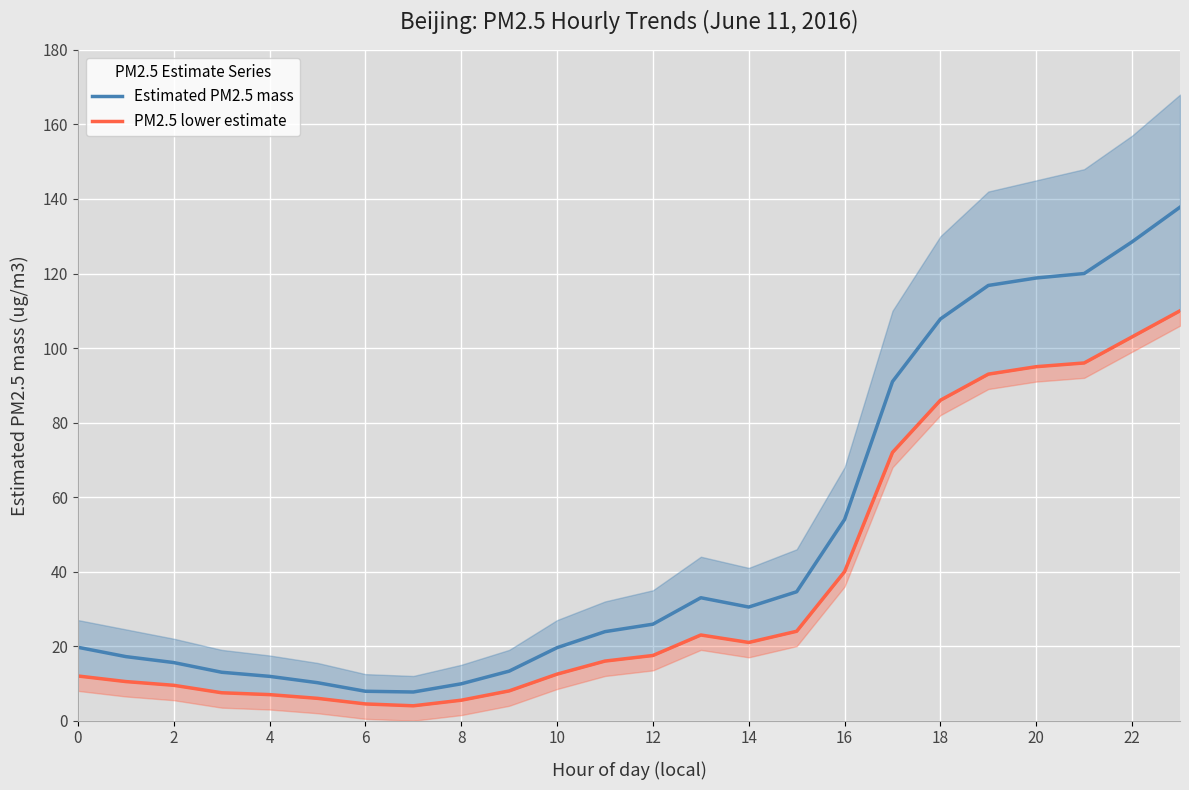

What is the sum of all PM2.5 lower estimate values?

883.5